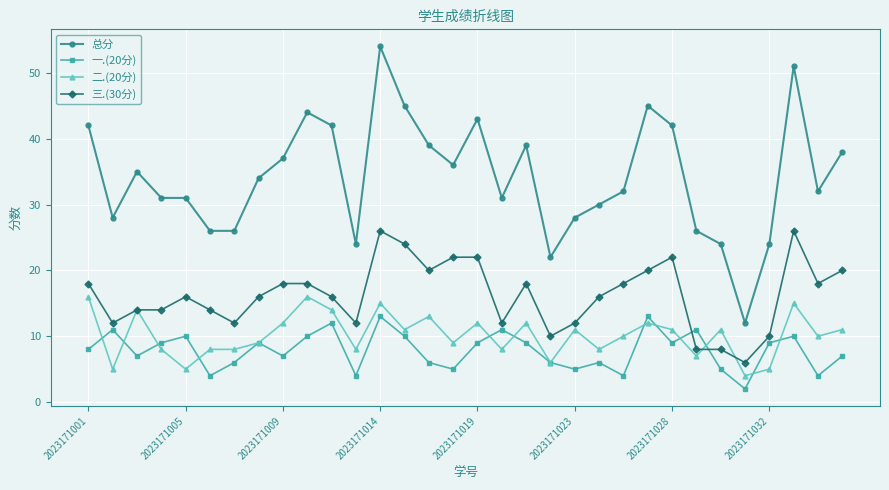

True or false: 一.(20分) has more than 1 points higher than both neighbors.

True